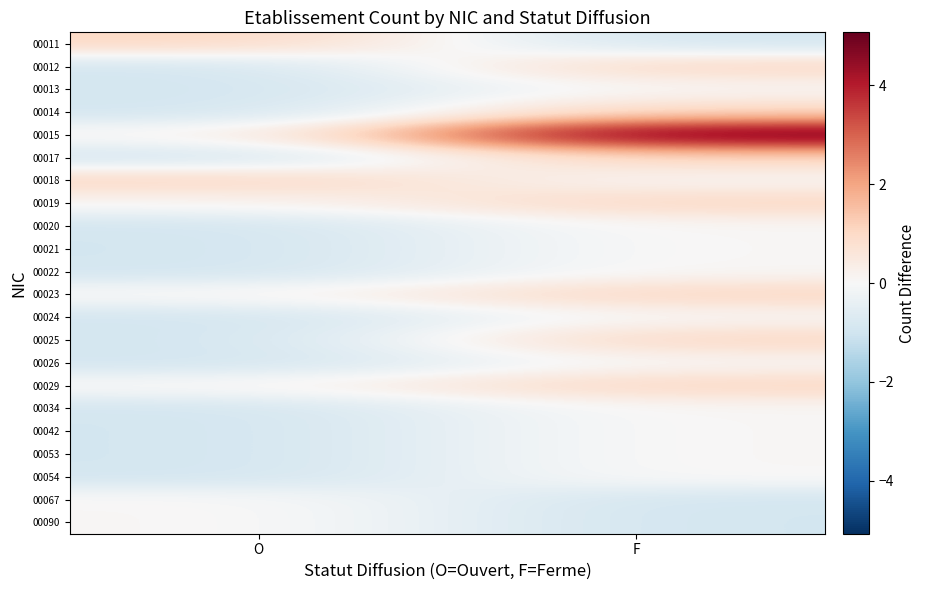

What is the spread (max minus min) of values at O?

2.0